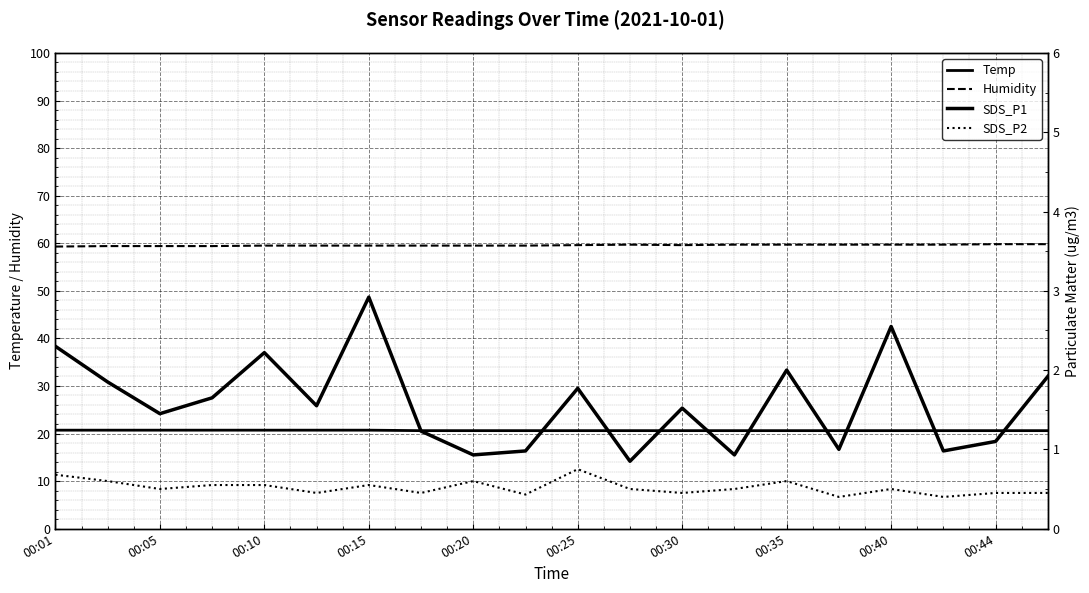

The value of Humidity at 17 is 59.7. True or false?

True